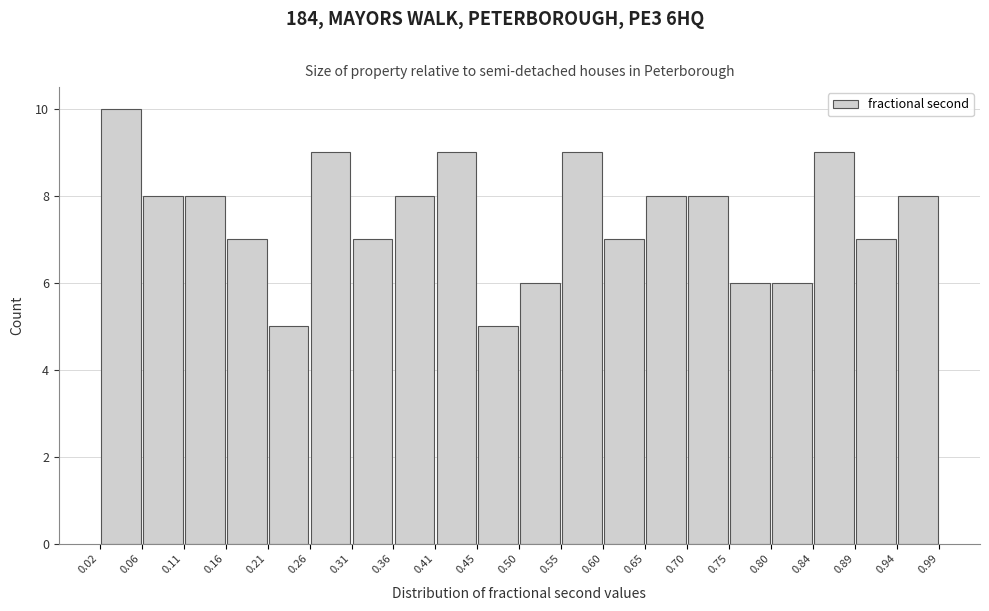

Which range on the x-axis has the tallest bar?

0.02 to 0.06